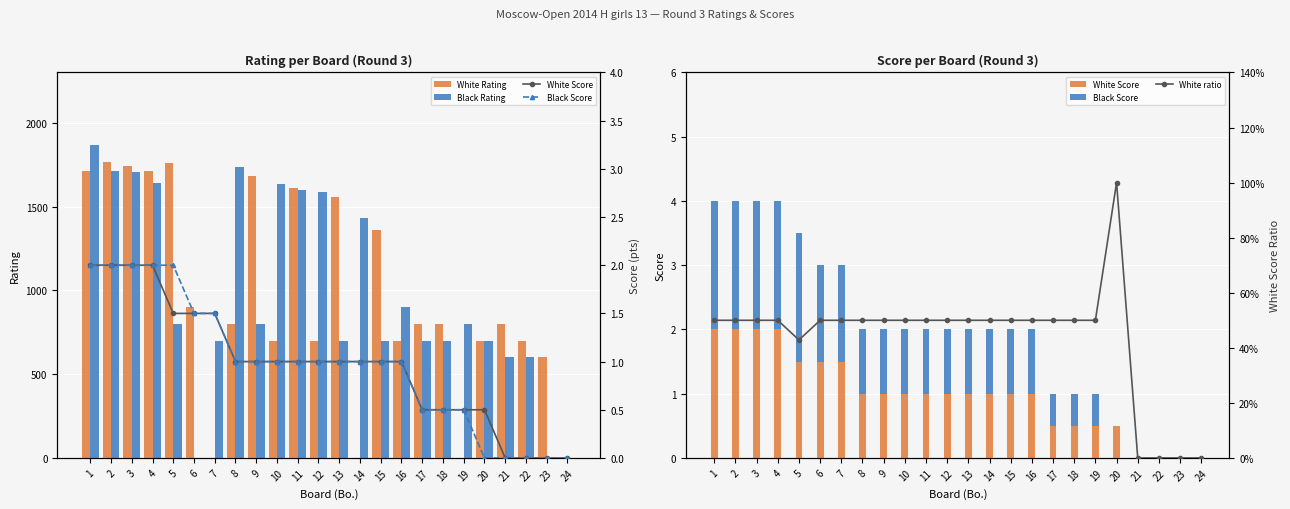

How many White ratio values are between 0 and 1?

24